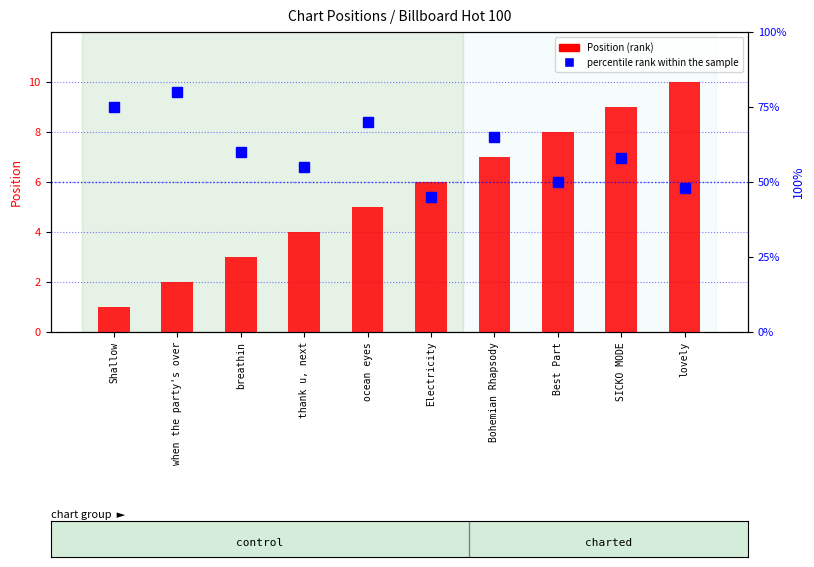

Between breathin and SICKO MODE, which is larger?

SICKO MODE